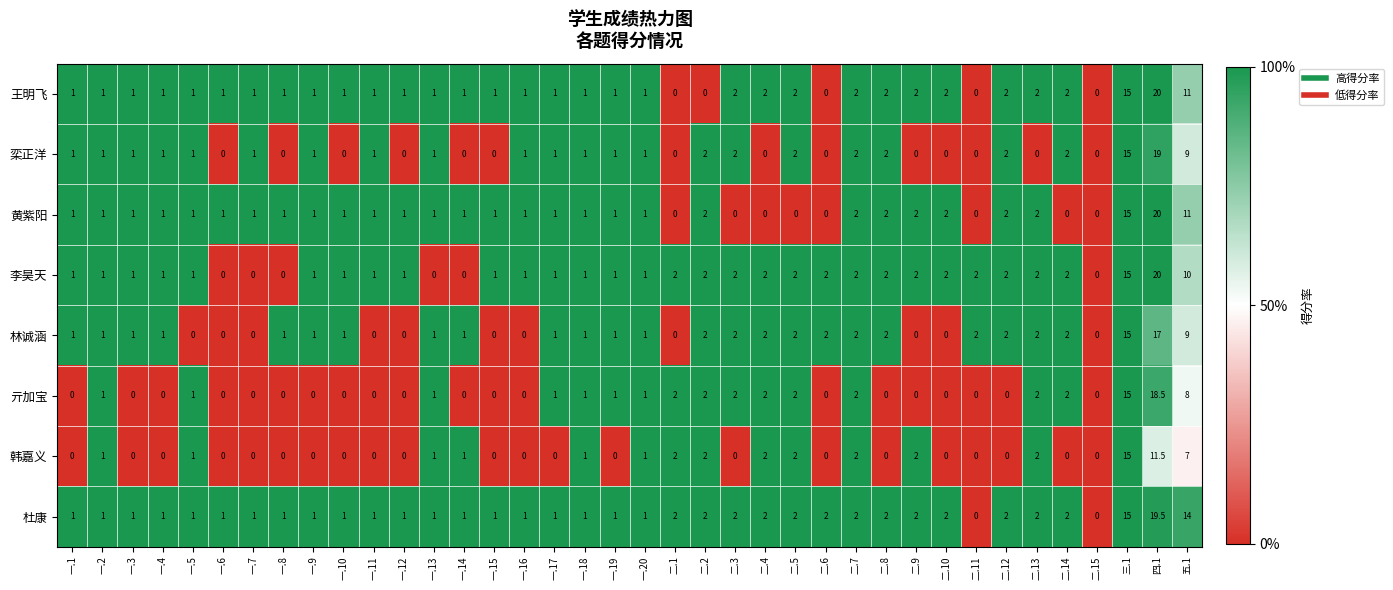

What is the sum of the 韩嘉义 values at 五.1 and 一.10?

7.0